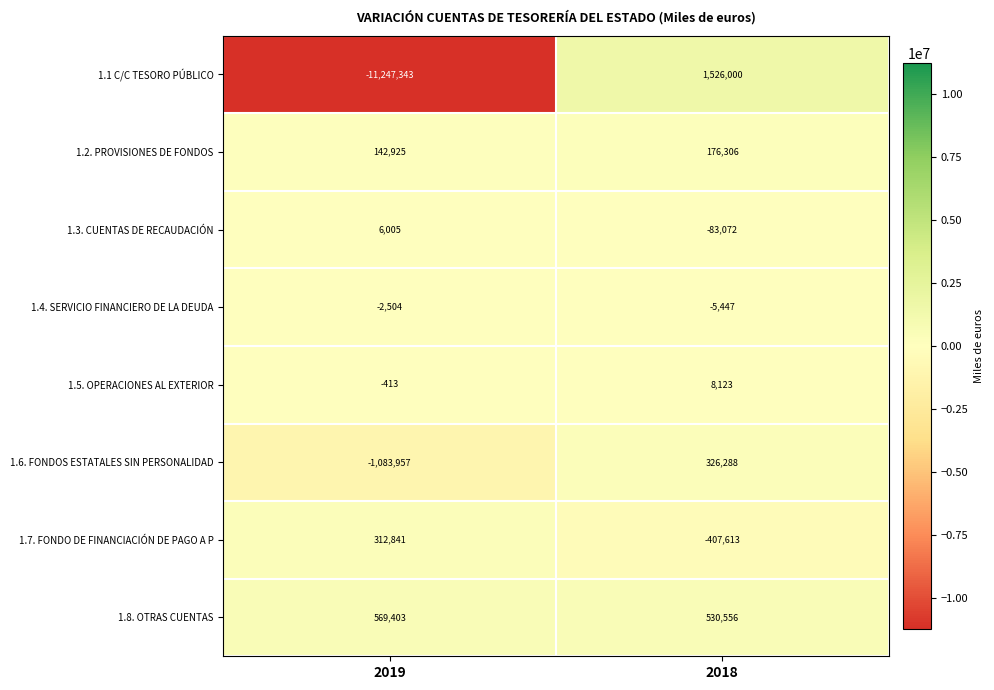

How many series are shown in this chart?

8